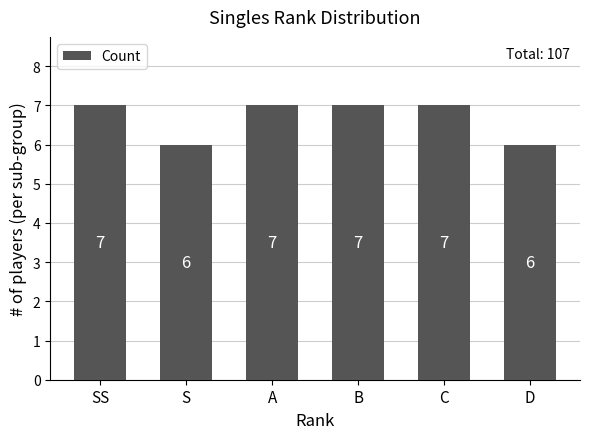

What is the greatest value displayed?

7